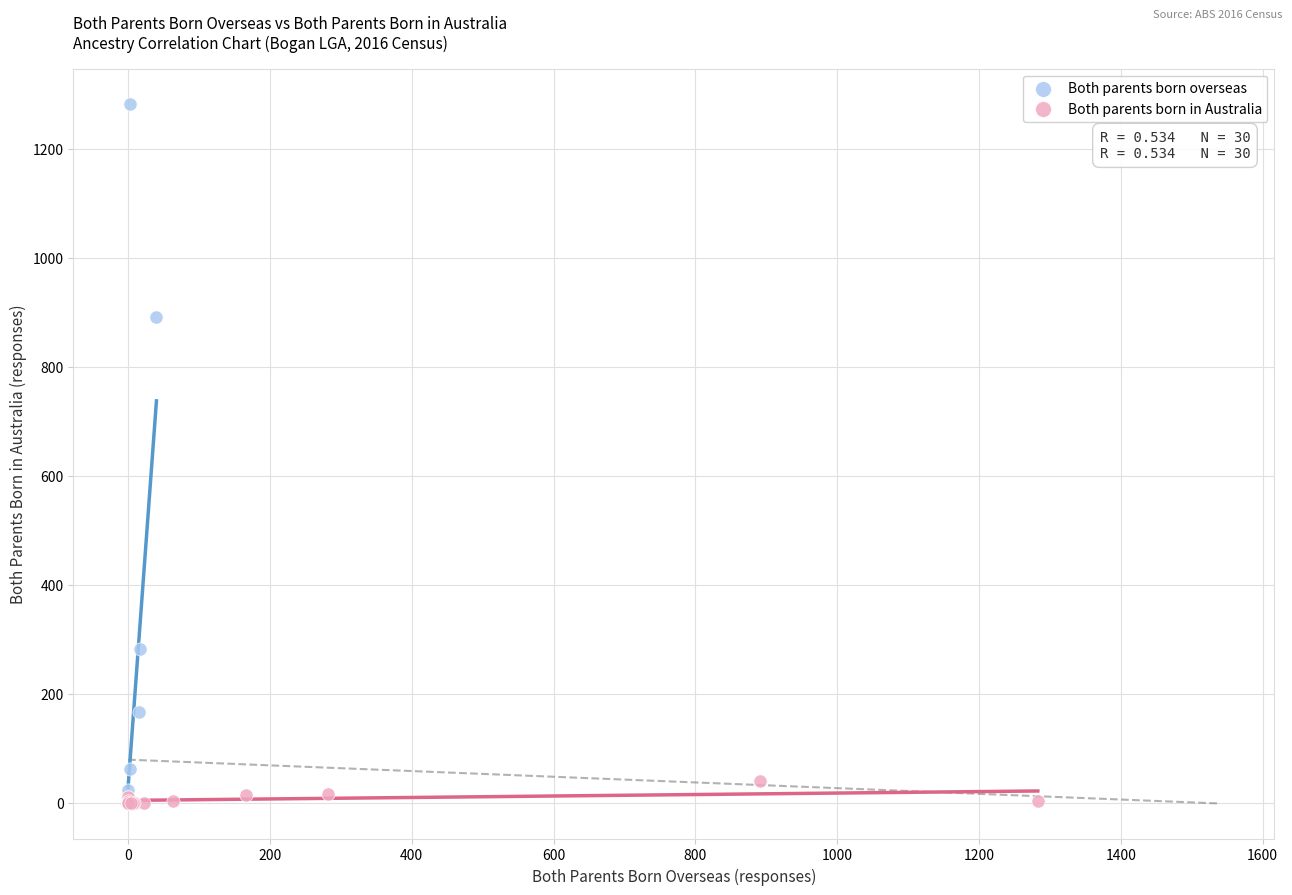

Which series contains the highest Y value?

Both parents born overseas